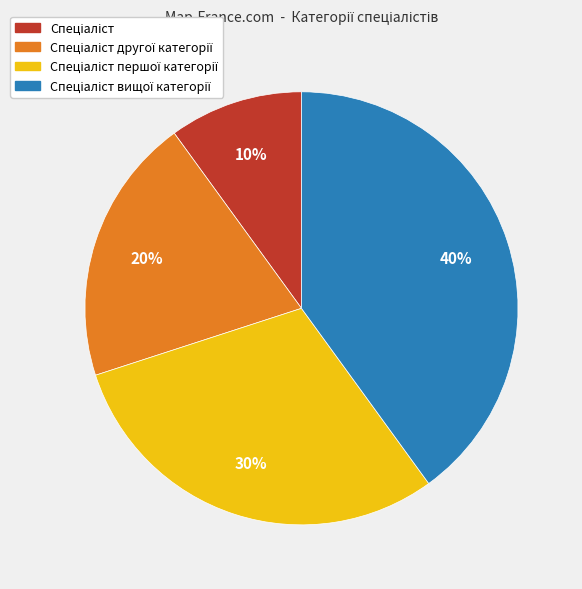

To the nearest percent, what is the average slice percentage?

25%